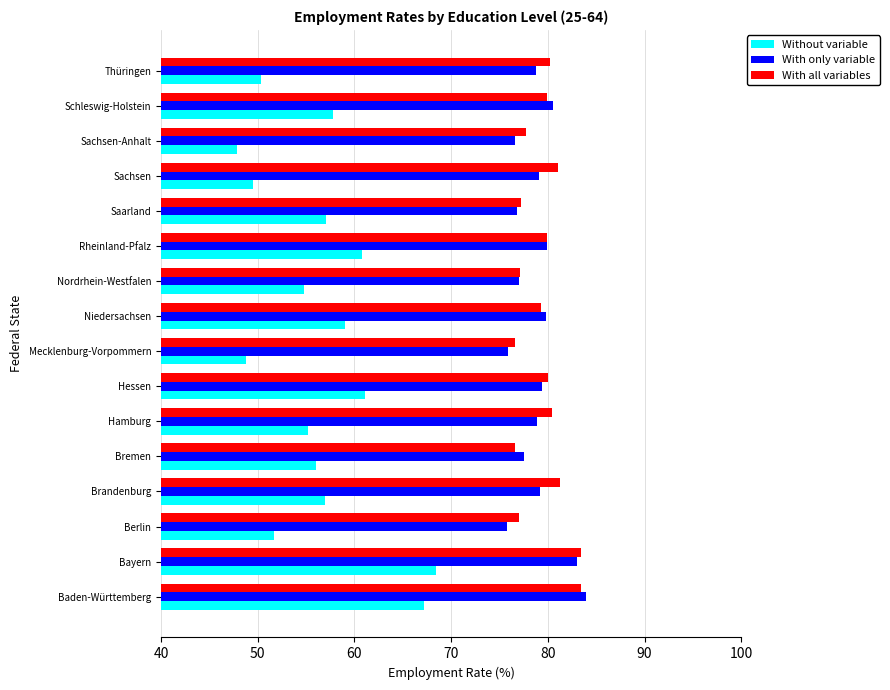

What is the sum of all With only variable values?

1262.1